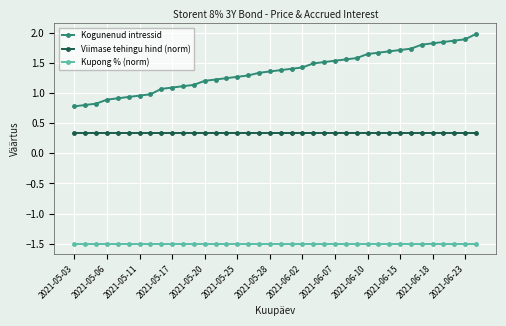

List the series in order of their overall mean, lowest first.

Kupong % (norm), Viimase tehingu hind (norm), Kogunenud intressid